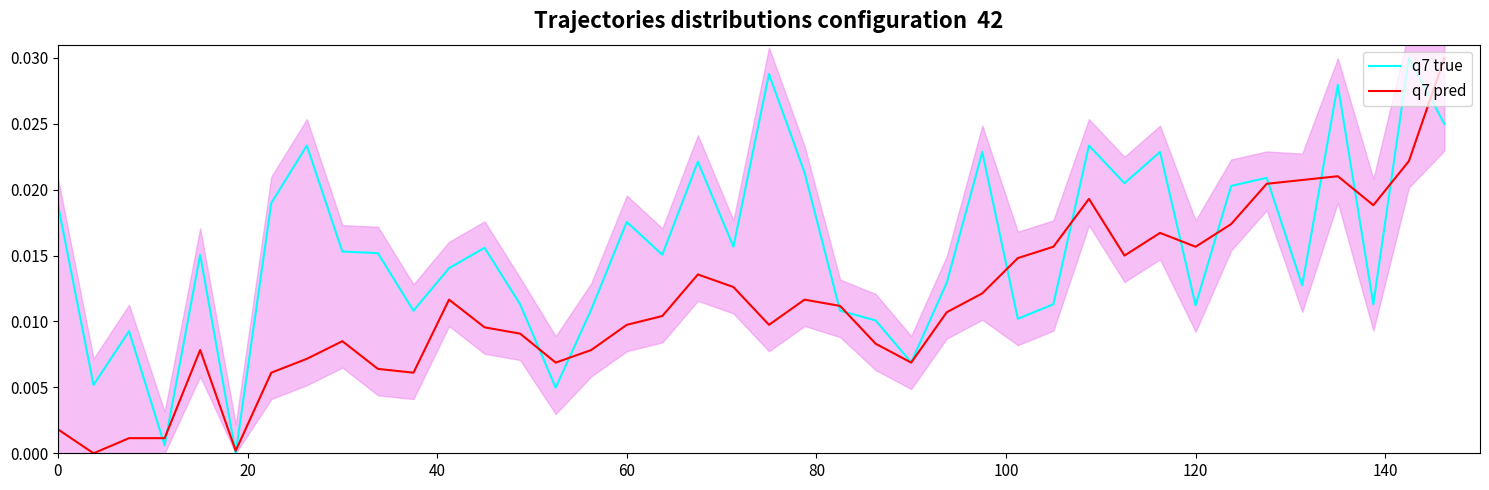

Is this an area chart (filled region under the line)?

No